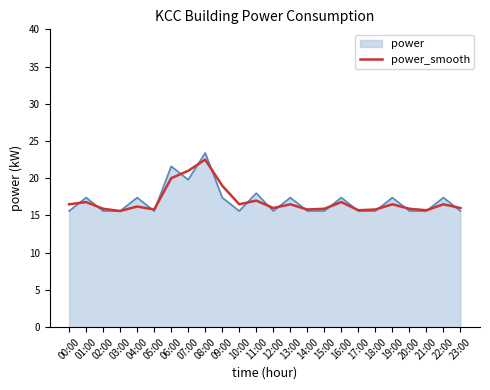

What is the maximum value shown in the chart?

23.4